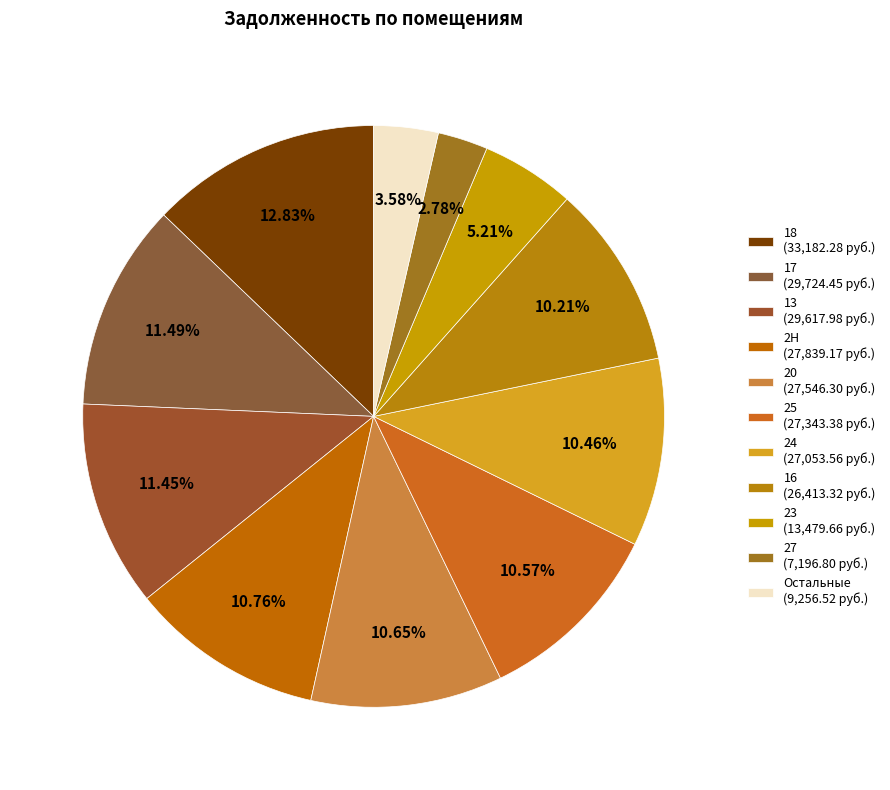

To the nearest percent, what is the average slice percentage?

9%